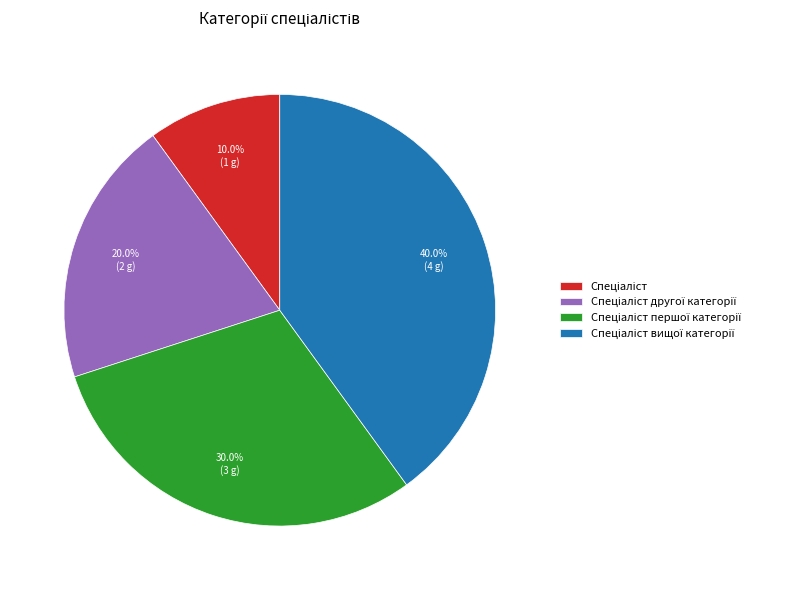

Does any single category account for the majority?

No